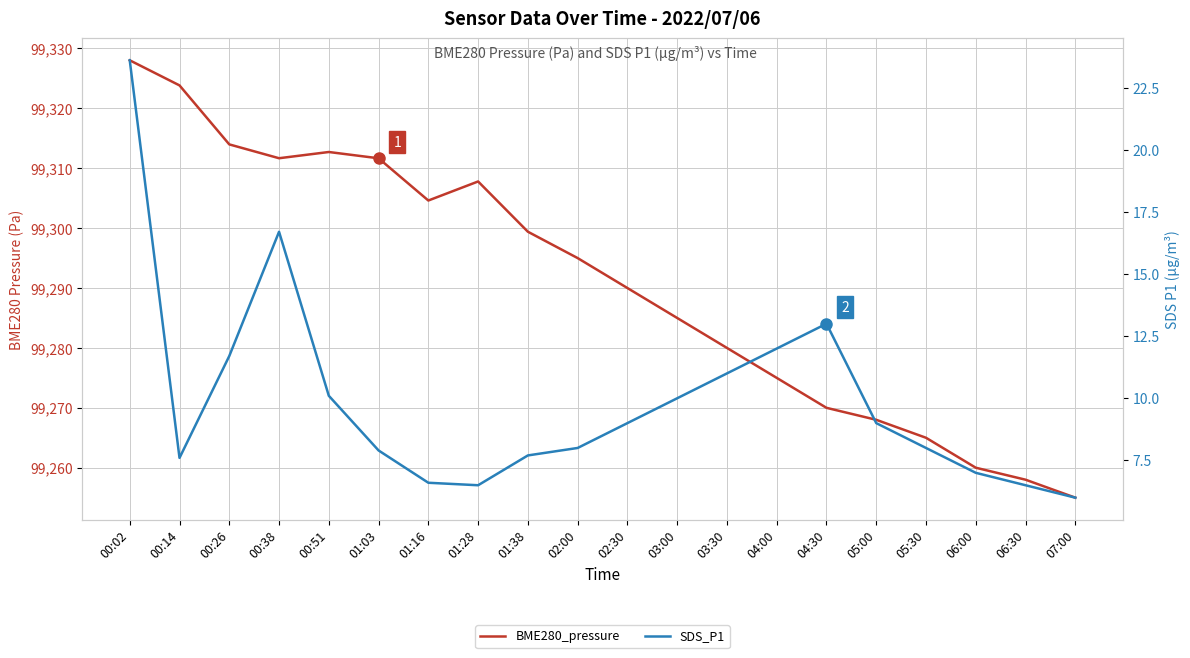

Reading left to right, list all the values displayed in this chart.

BME280_pressure: 00:02=99328.0	00:14=99323.8	00:26=99314.0	00:38=99311.7	00:51=99312.7	01:03=99311.7	01:16=99304.6	01:28=99307.8	01:38=99299.4	02:00=99295.0	02:30=99290.0	03:00=99285.0	03:30=99280.0	04:00=99275.0	04:30=99270.0	05:00=99268.0	05:30=99265.0	06:00=99260.0	06:30=99258.0	07:00=99255.0
SDS_P1: 00:02=23.6	00:14=7.6	00:26=11.7	00:38=16.7	00:51=10.1	01:03=7.9	01:16=6.6	01:28=6.5	01:38=7.7	02:00=8.0	02:30=9.0	03:00=10.0	03:30=11.0	04:00=12.0	04:30=13.0	05:00=9.0	05:30=8.0	06:00=7.0	06:30=6.5	07:00=6.0